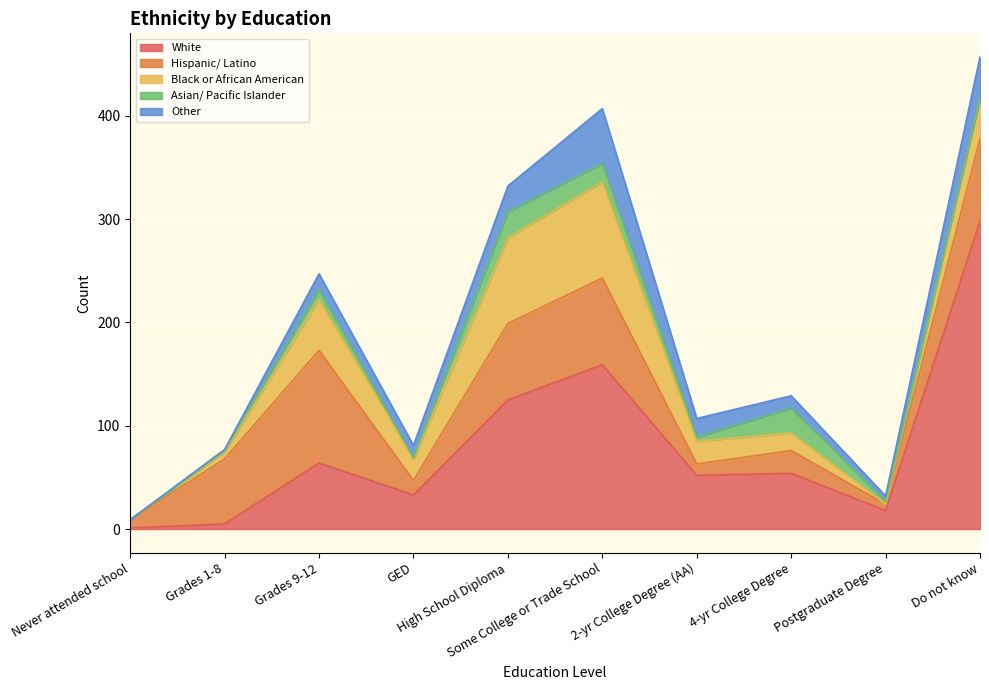

At GED, list the series in order from smallest to largest.

Asian/ Pacific Islander, Other, Hispanic/ Latino, Black or African American, White